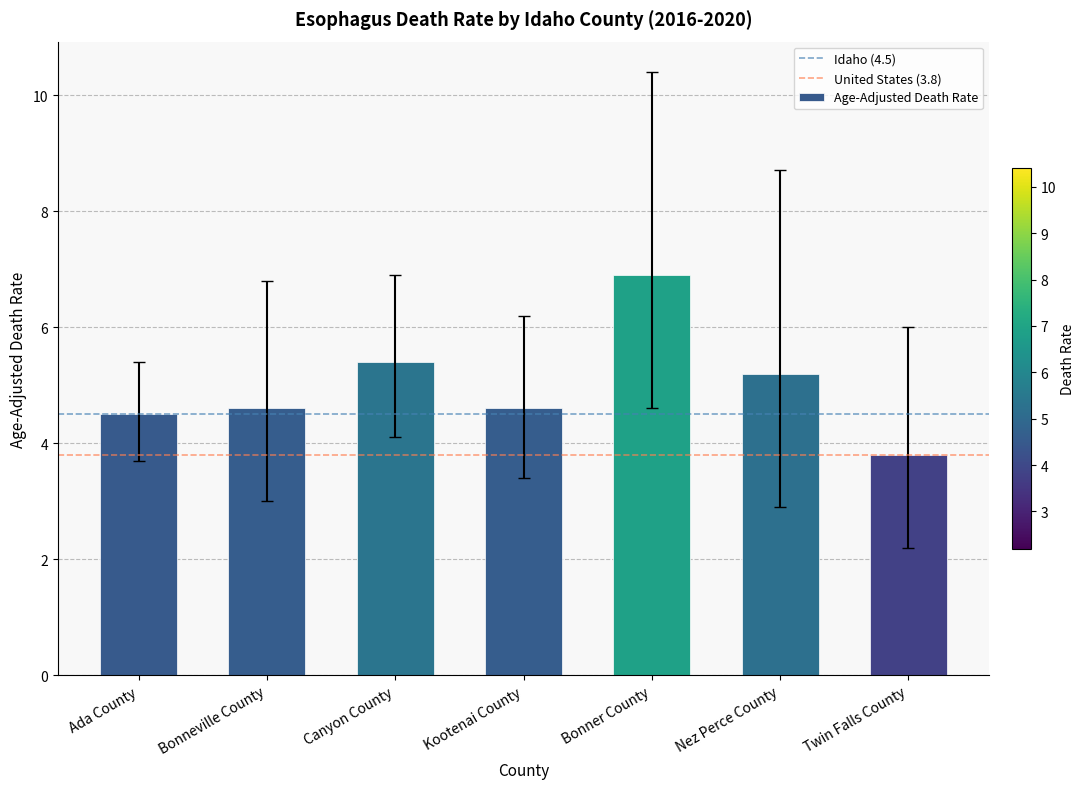

What is the difference between the second highest and second lowest values?

0.9